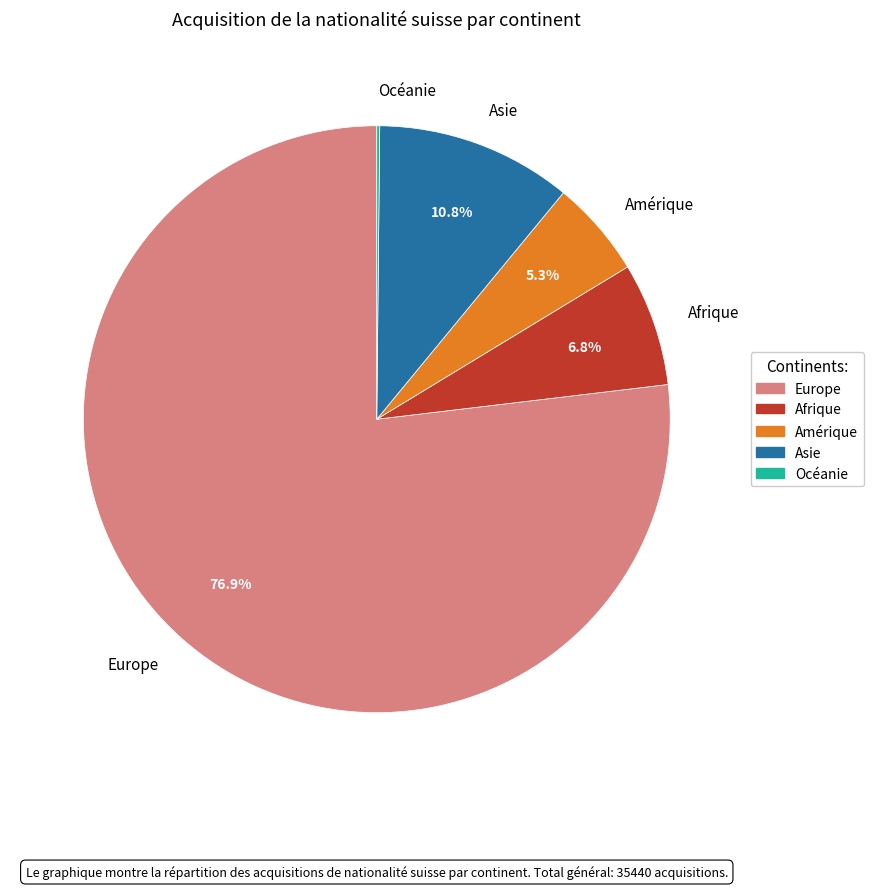

Is it true that Afrique is 17% of the pie?

False